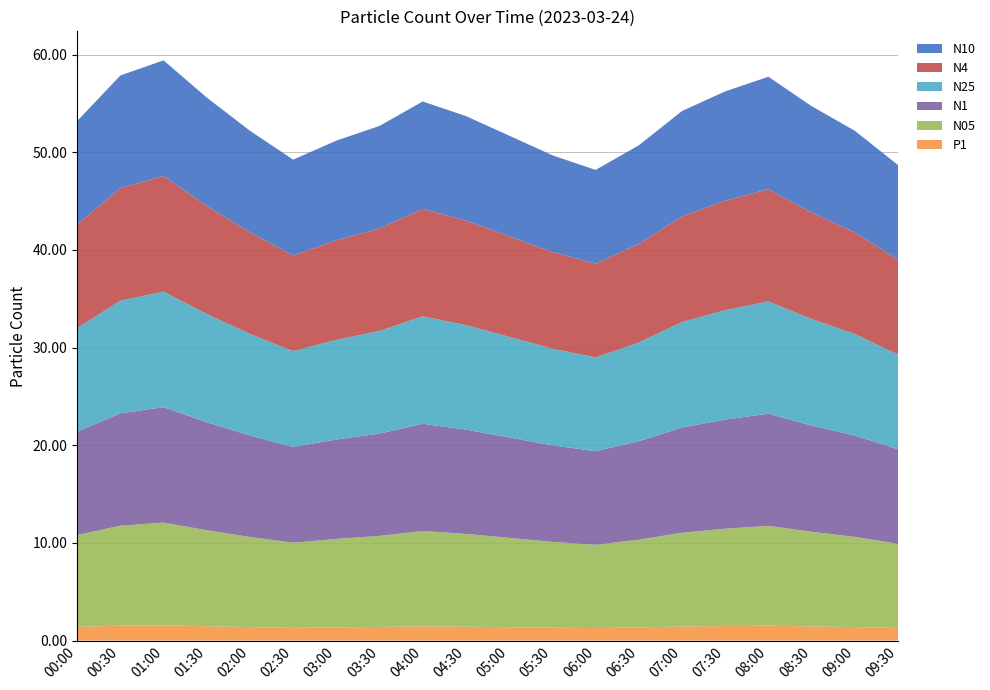

Reading left to right, what are all the values shown in this chart?

N10: 10.6	11.5	11.8	11.1	10.4	9.8	10.2	10.5	11.0	10.7	10.3	9.9	9.6	10.1	10.8	11.2	11.5	10.9	10.4	9.7
N4: 10.6	11.5	11.8	11.1	10.4	9.8	10.2	10.5	11.0	10.7	10.3	9.9	9.6	10.1	10.8	11.2	11.5	10.9	10.4	9.7
N25: 10.6	11.5	11.8	11.1	10.4	9.8	10.2	10.5	11.0	10.7	10.3	9.9	9.6	10.1	10.8	11.2	11.5	10.9	10.4	9.7
N1: 10.6	11.5	11.8	11.1	10.4	9.8	10.2	10.5	11.0	10.7	10.3	9.9	9.6	10.1	10.8	11.2	11.5	10.9	10.4	9.7
N05: 9.4	10.2	10.5	9.8	9.2	8.7	9.1	9.3	9.8	9.5	9.2	8.8	8.5	9.0	9.6	10.0	10.2	9.7	9.2	8.6
P1: 1.4	1.5	1.6	1.5	1.4	1.3	1.4	1.4	1.5	1.4	1.4	1.3	1.3	1.4	1.4	1.5	1.5	1.4	1.4	1.3